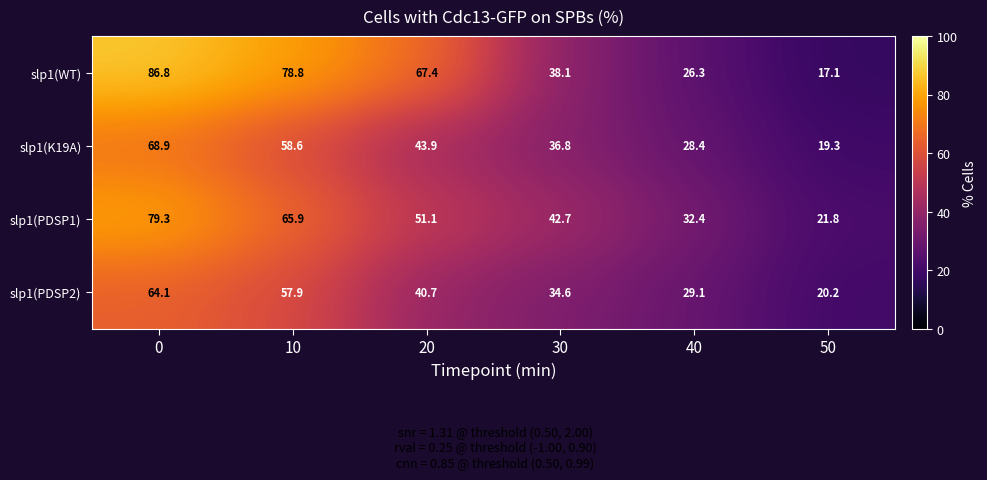

Which series has the widest spread of values?

slp1(WT)